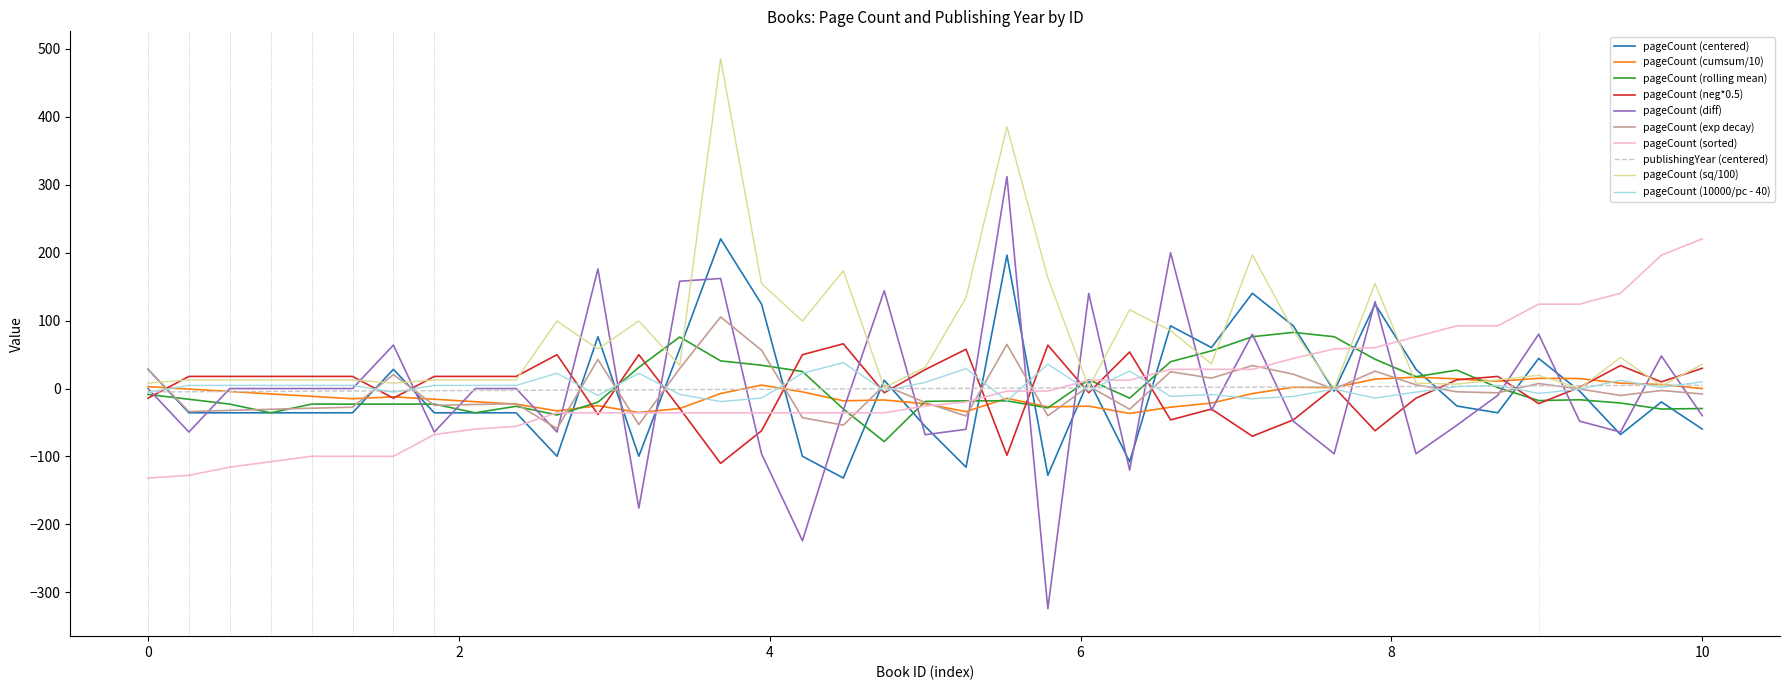

What is the minimum value shown in the chart?

-324.0